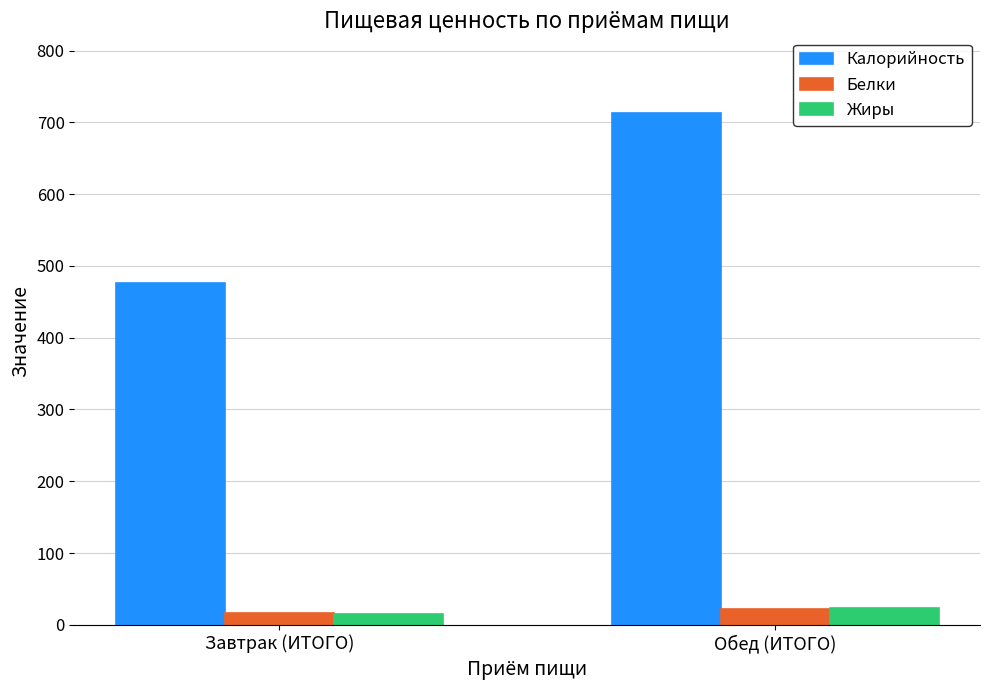

Does the chart contain stacked bars?

No